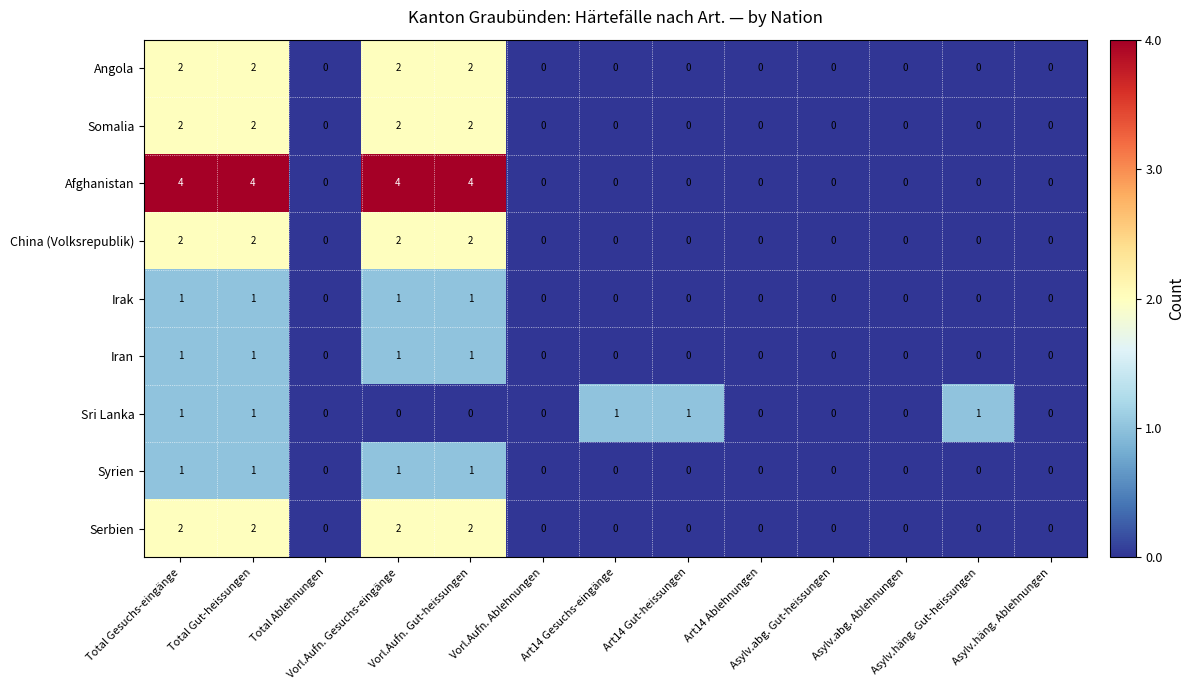

Which series has the widest spread of values?

Afghanistan